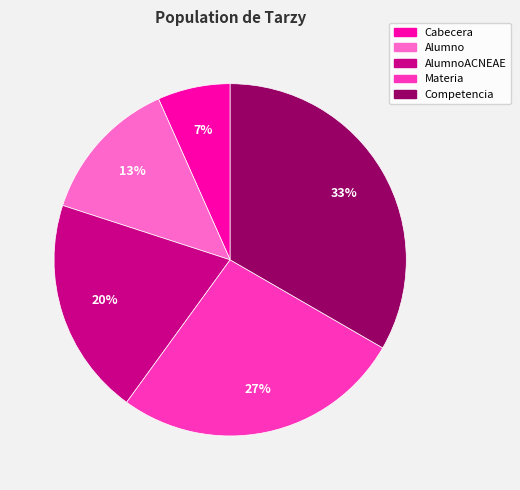

Is there a majority slice in this chart?

No